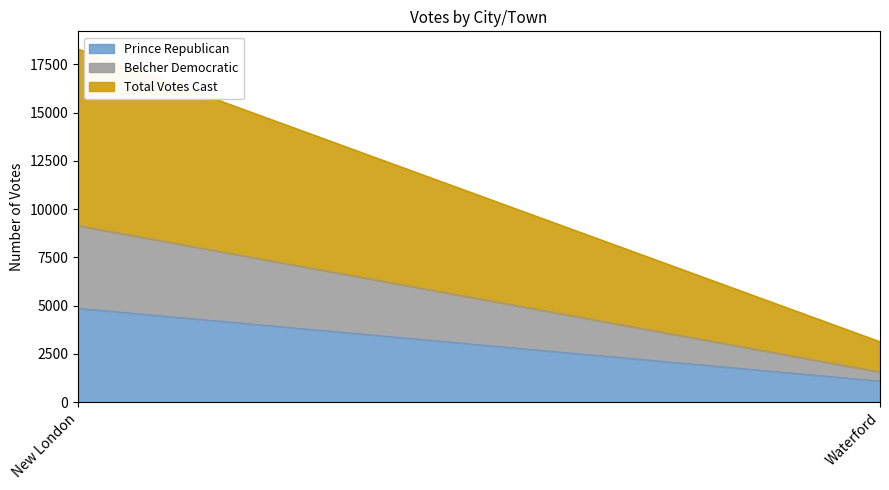

Where is Belcher Democratic nearest to the value 2379?

Waterford